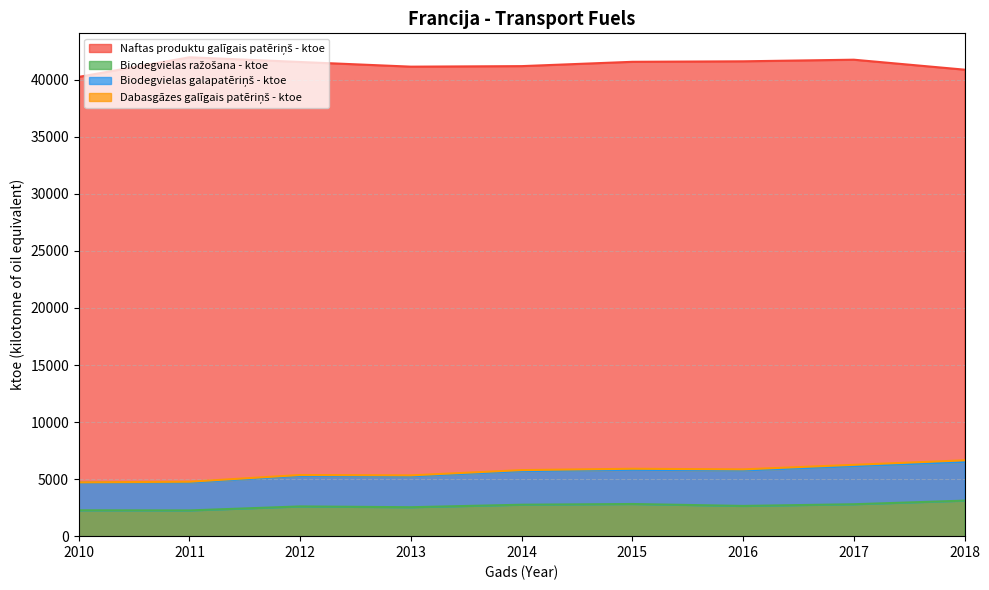

At which category is the sum across all series the highest?

2017